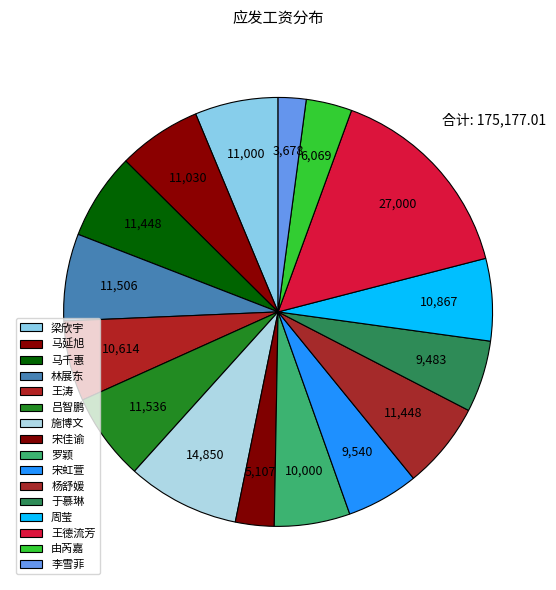

How many segments does this pie chart have?

16